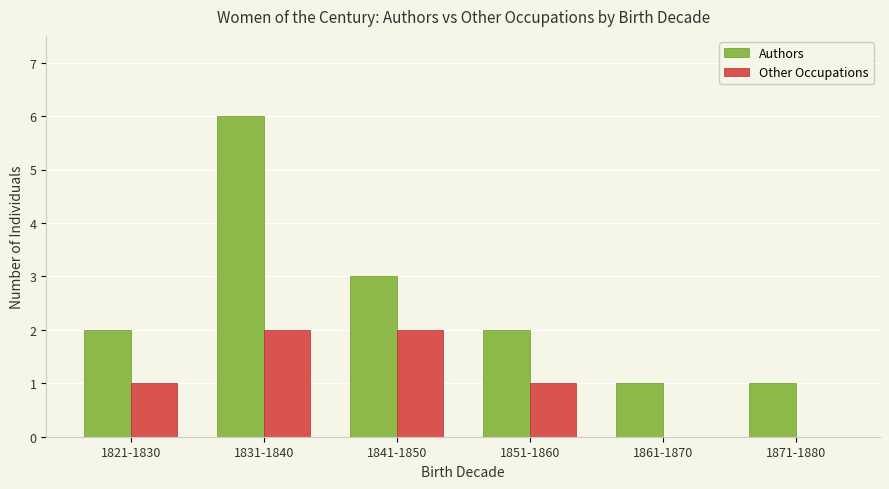

How many Other Occupations values are between 0 and 2?

6